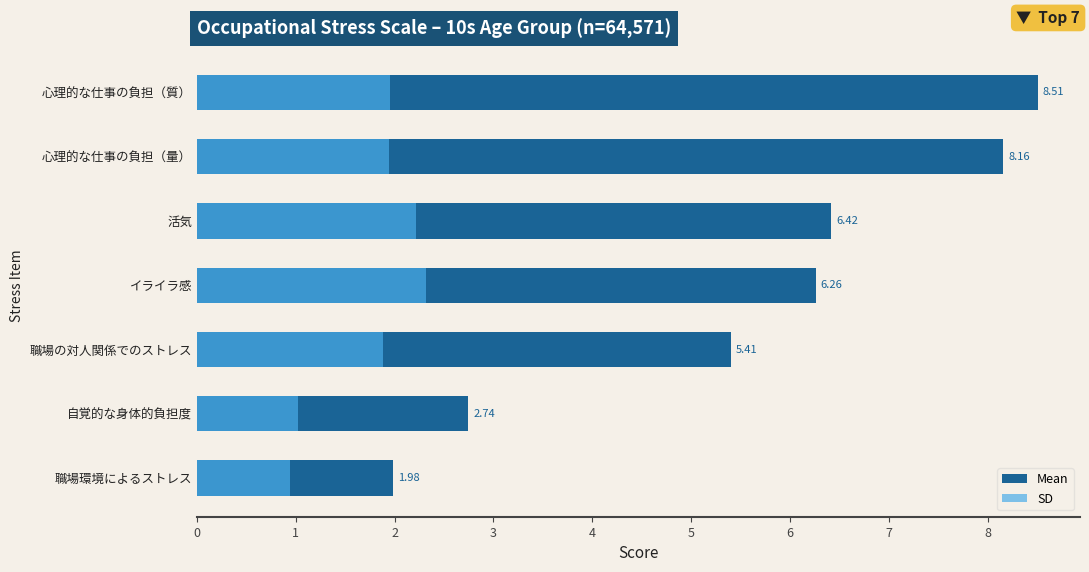

At how many categories does at least one series exceed 1?

7